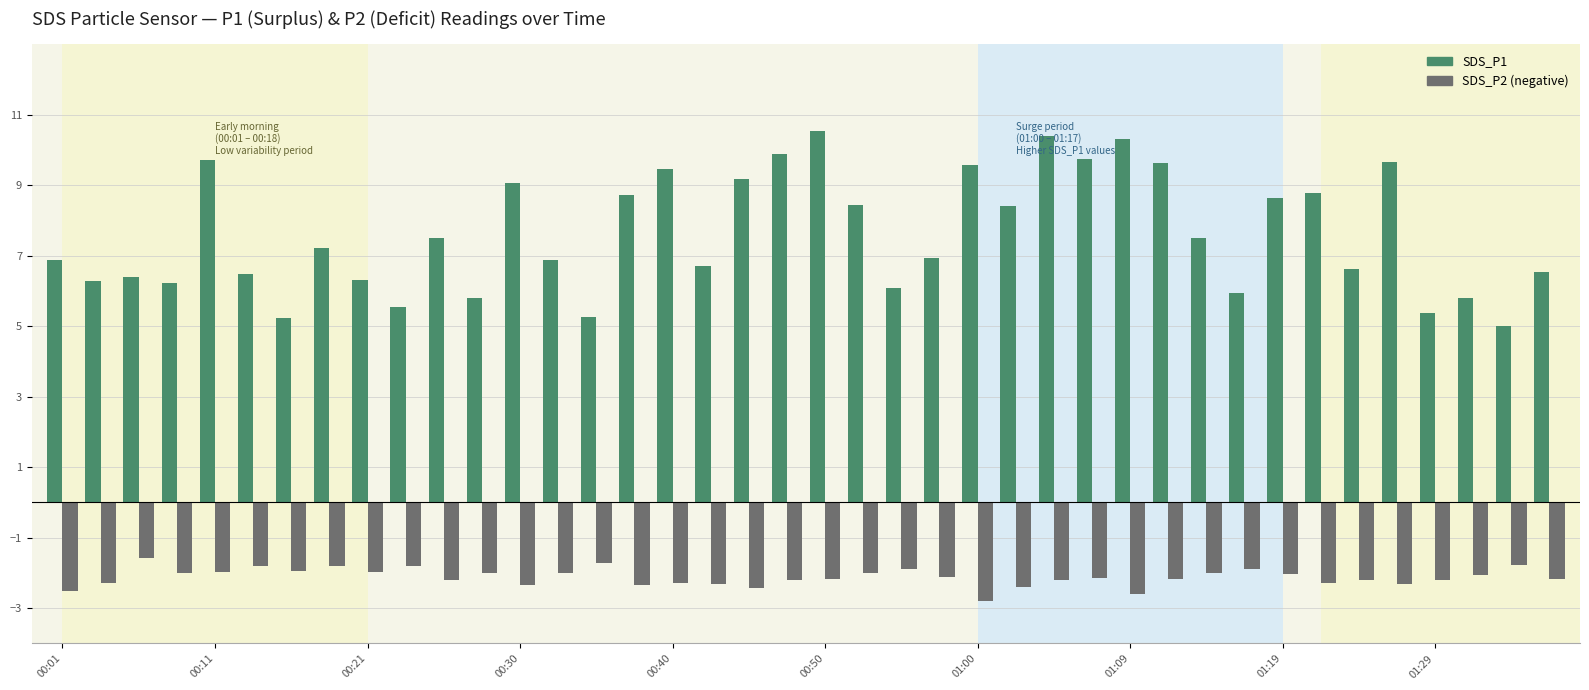

Are the bars grouped side by side (vs. stacked)?

Yes